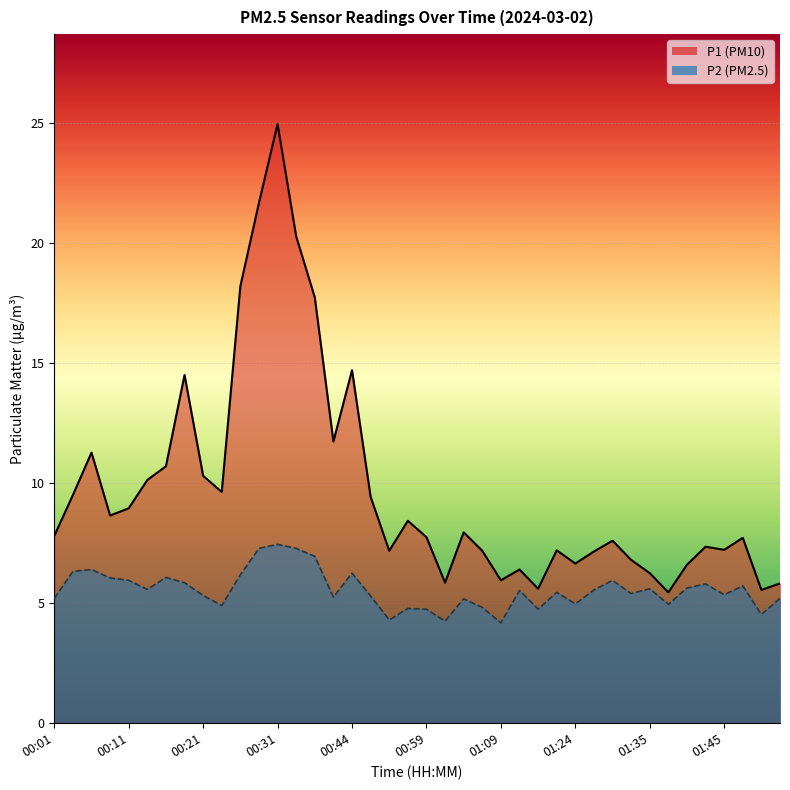

What position from the right is 00:16?

34